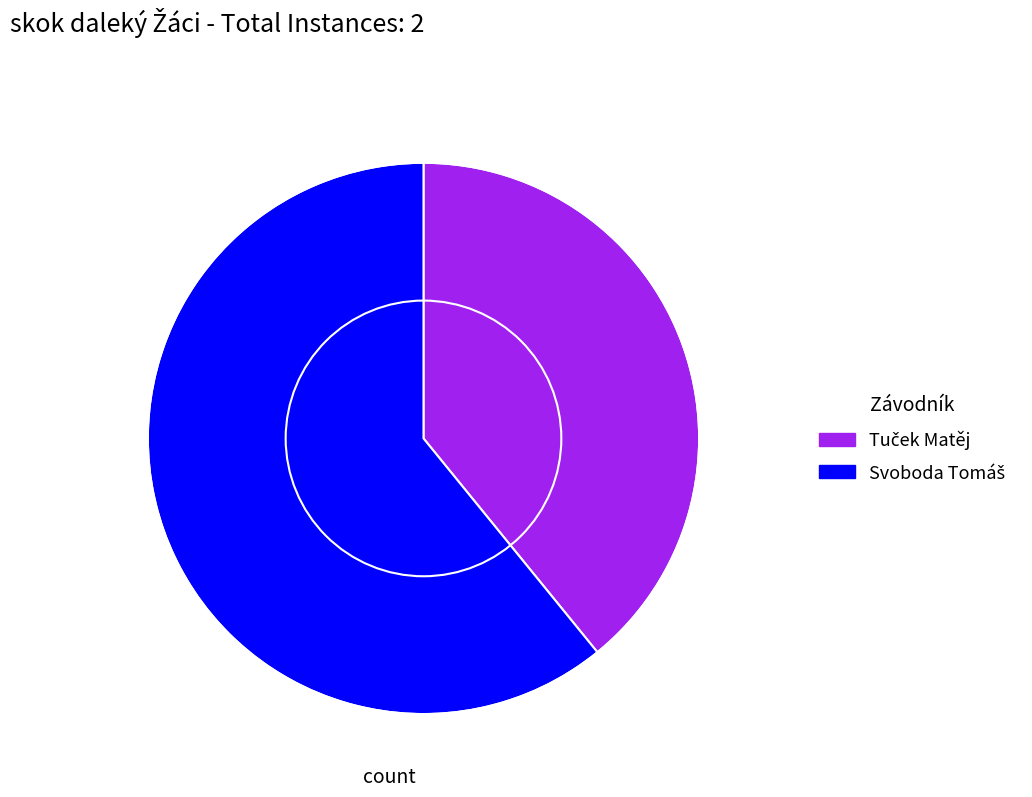

Is there any slice that represents more than half of the pie?

Yes